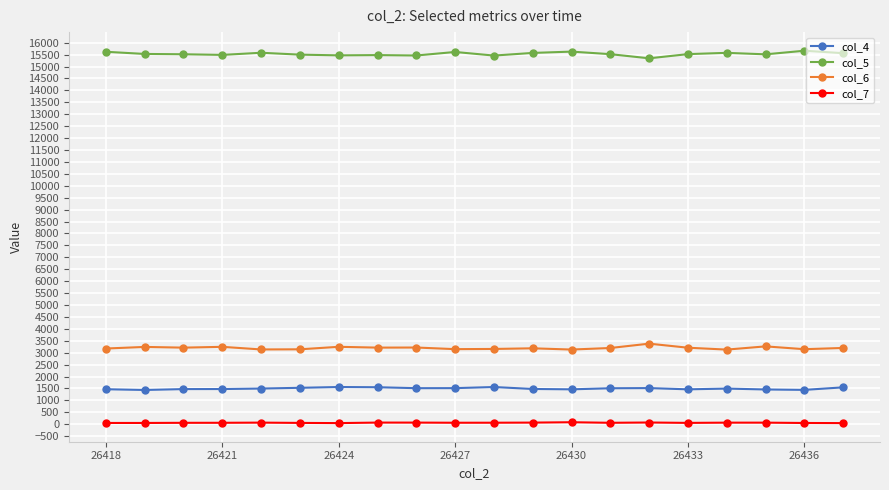

True or false: col_4 and col_7 cross at least once.

False